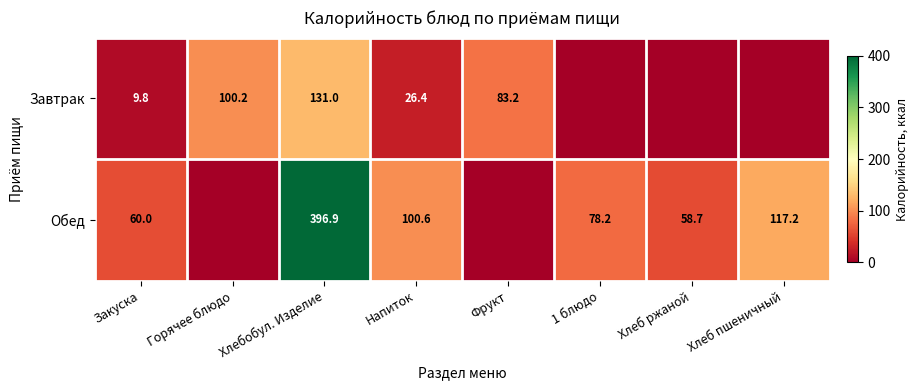

Count the number of categories in the chart.

8